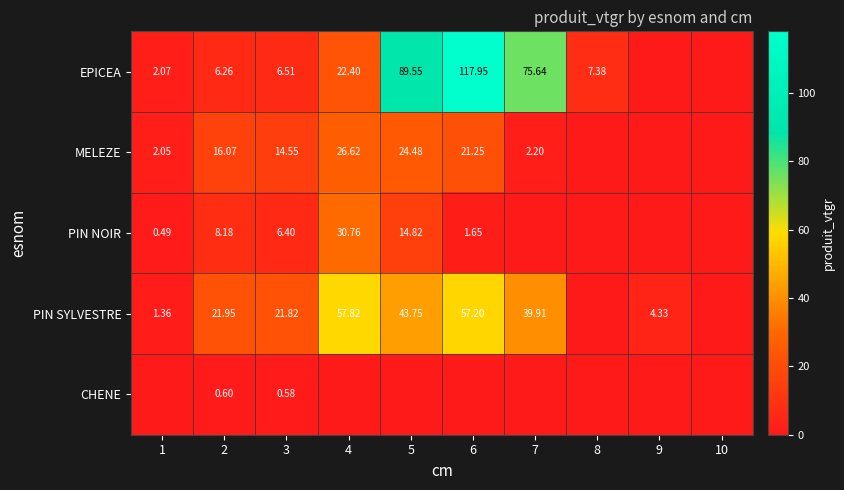

Is the value of EPICEA at 2 greater than the value of PIN NOIR at 1?

Yes